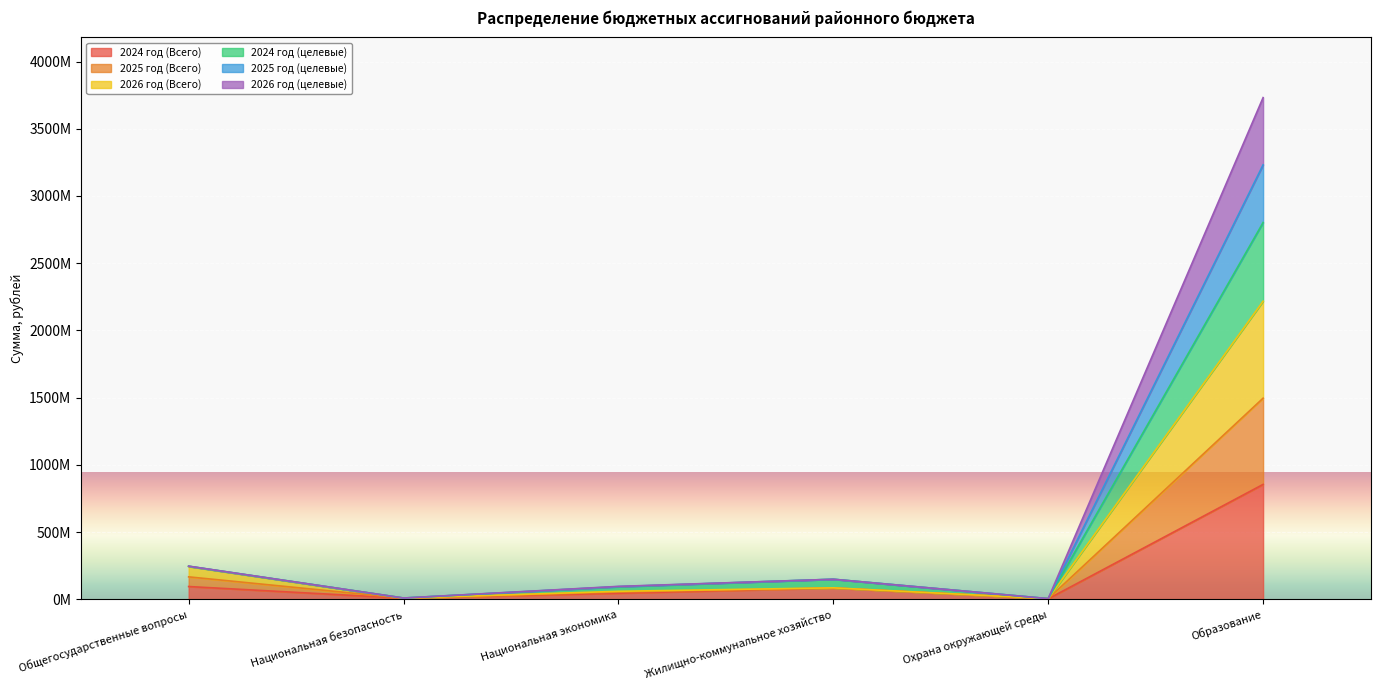

What is the lowest value of the 2026 год (целевые) series?

5276809.3